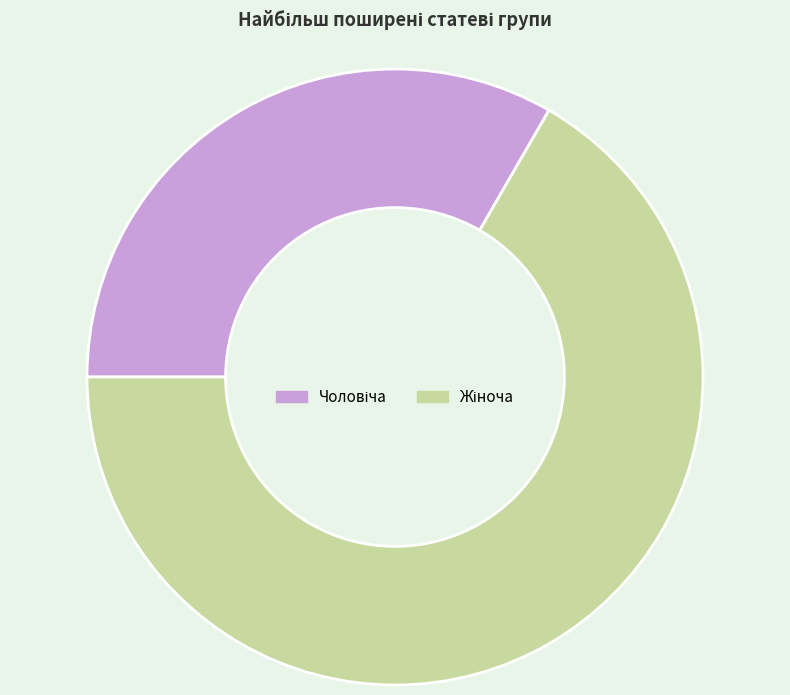

Is there any slice that represents more than half of the pie?

Yes